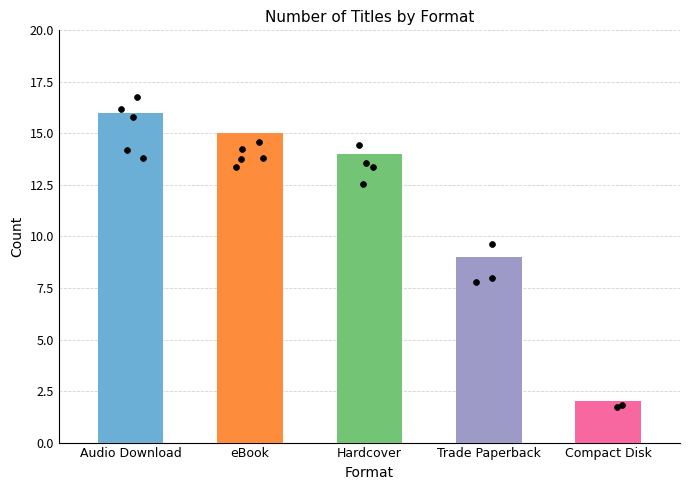

Between Trade Paperback and Audio Download, which is larger?

Audio Download